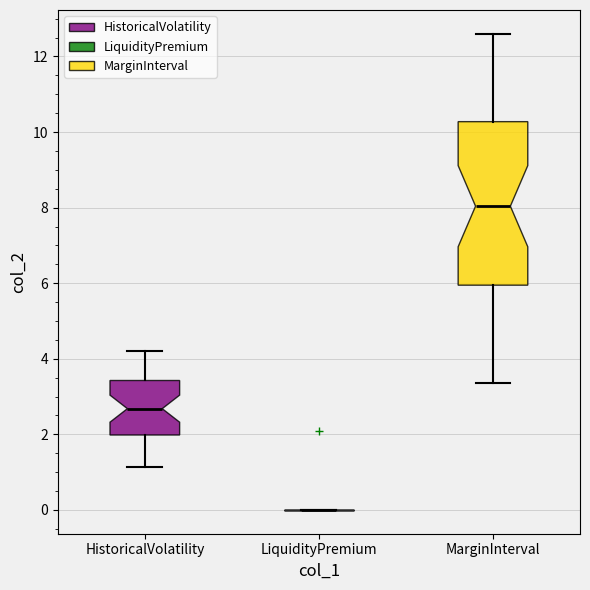

Reading left to right, read every box against the y-axis: the position of its median line, the range the box covers, and the ends of its whiskers. The values are not printed on the chart, so give them approximately, as read against the axis.

HistoricalVolatility: median 2.6, box 2.0 to 3.4, whiskers 1.2 to 4.2
LiquidityPremium: box collapsed to a line at 0.0, whiskers 0.0 to 0.0
MarginInterval: median 8.0, box 6.0 to 10.2, whiskers 3.4 to 12.6